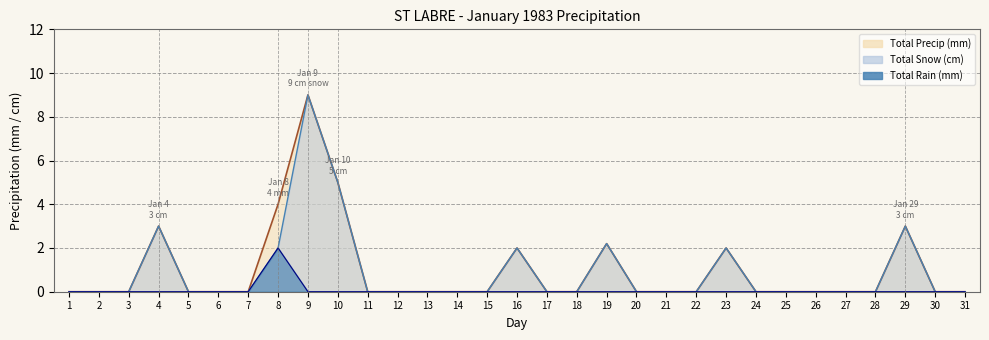

True or false: Total Precip (mm) and Total Snow (cm) cross at least once.

False